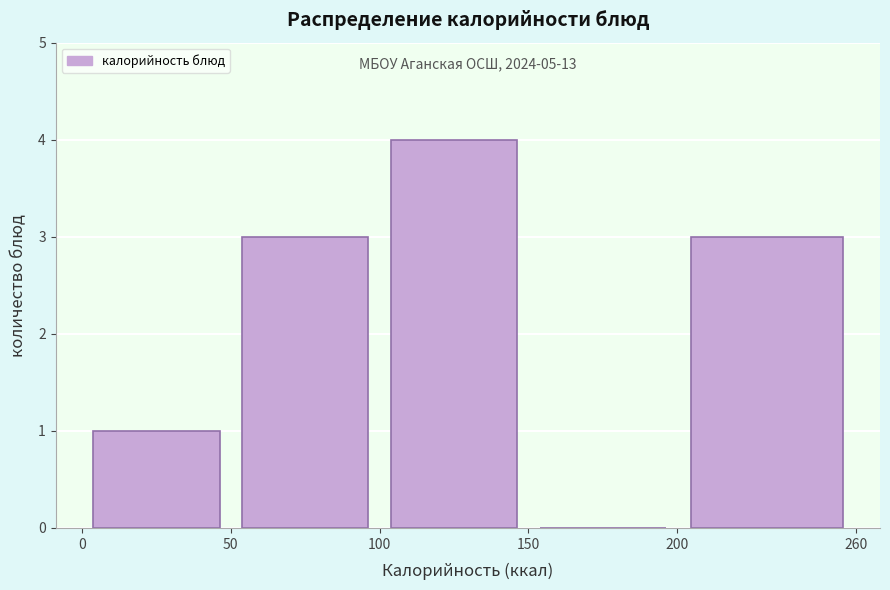

Which range on the x-axis has the tallest bar?

100 to 150